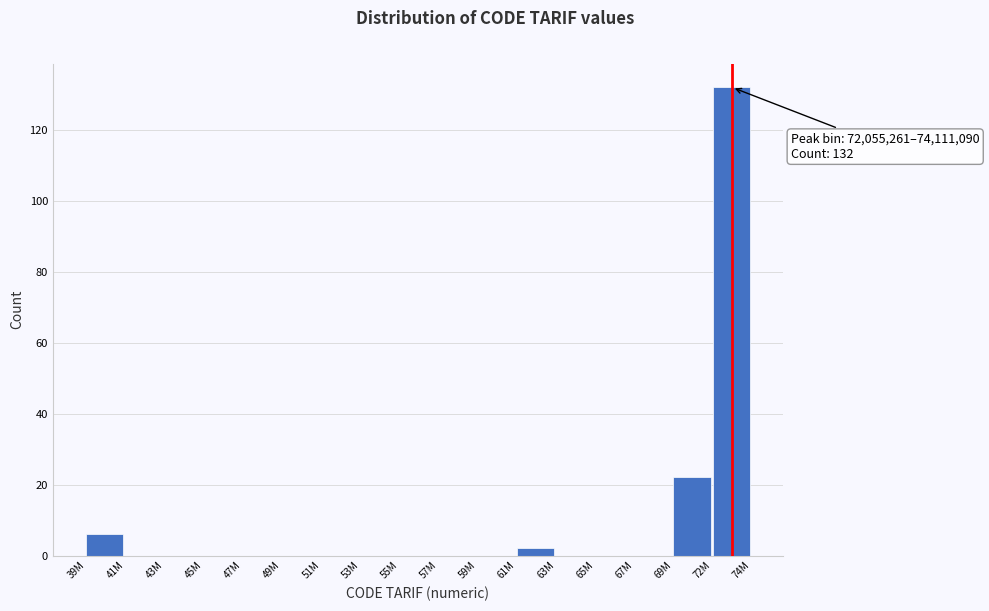

Reading left to right, extract all data points from this chart.

39M=6	41M=0	43M=0	45M=0	47M=0	49M=0	51M=0	53M=0	55M=0	57M=0	59M=0	61M=2	63M=0	65M=0	67M=0	69M=22	72M=132